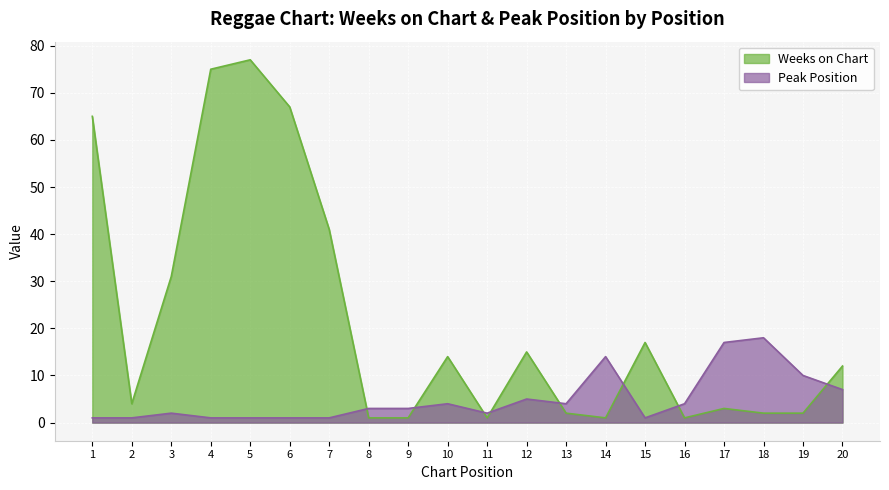

What is the difference between the Weeks on Chart values at 5 and 14?

76